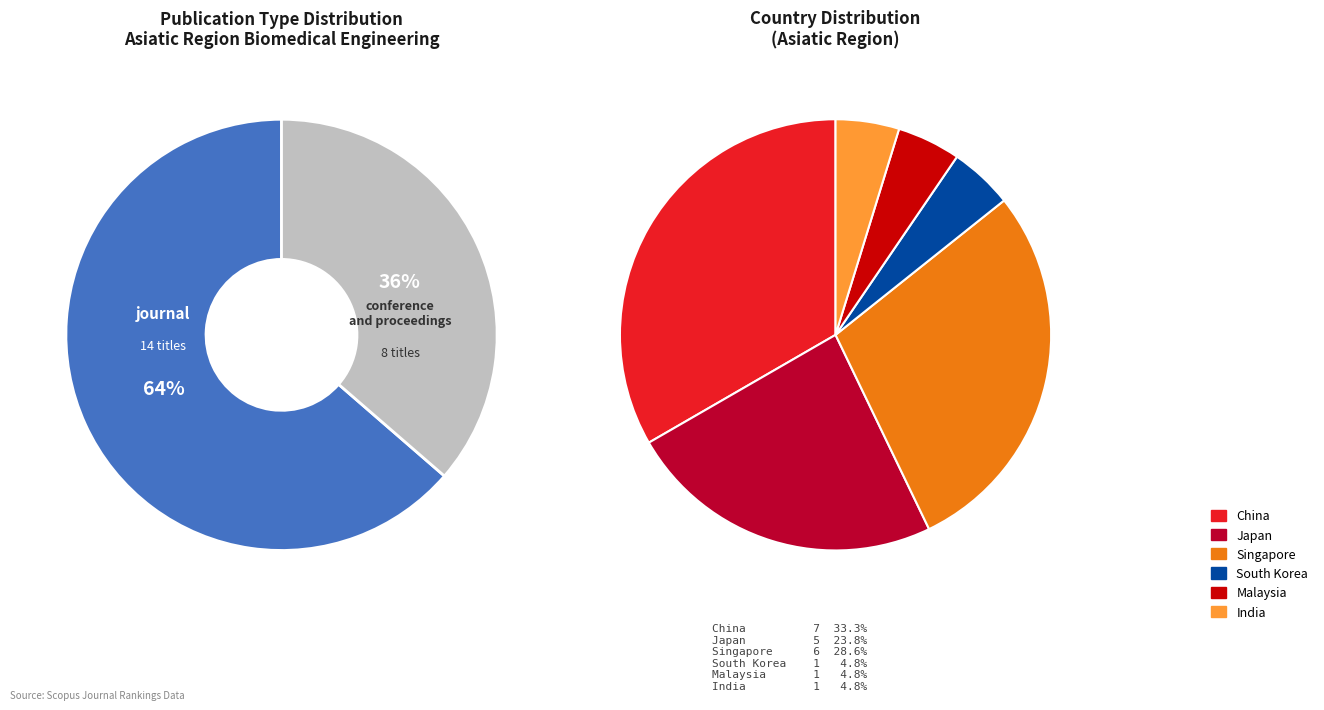

How many segments does this pie chart have?

2